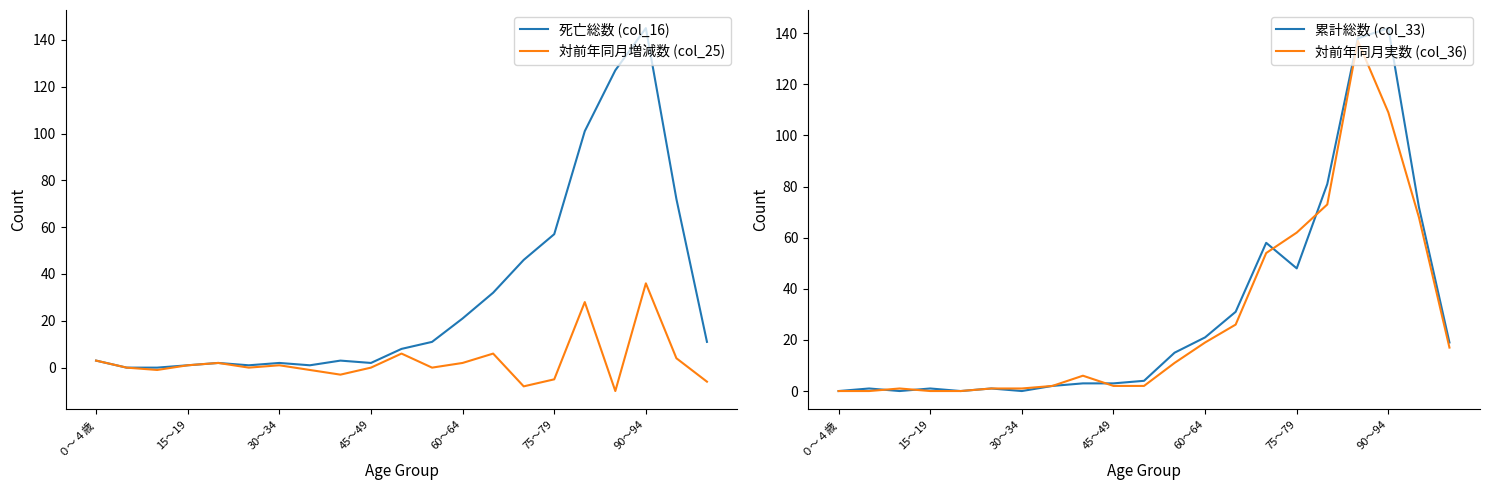

How many times do 累計総数 (col_33) and 対前年同月実数 (col_36) cross each other?

5